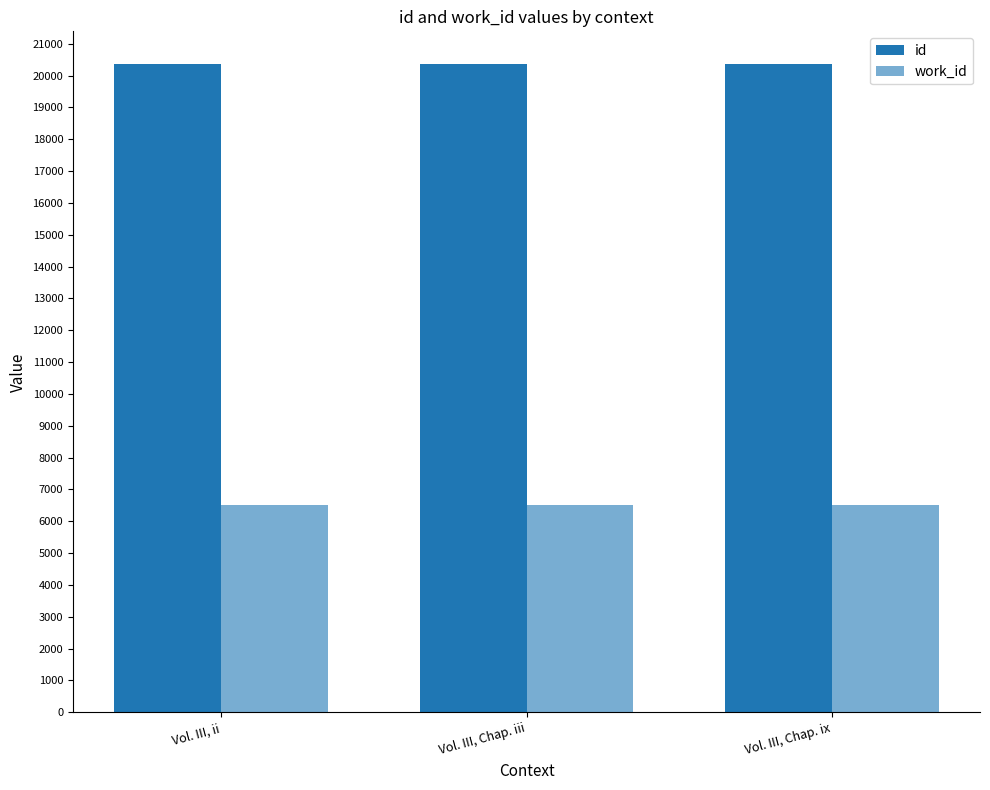

Reading right to left, extract all data points from this chart.

id: 20369	20355	20352
work_id: 6506	6506	6506